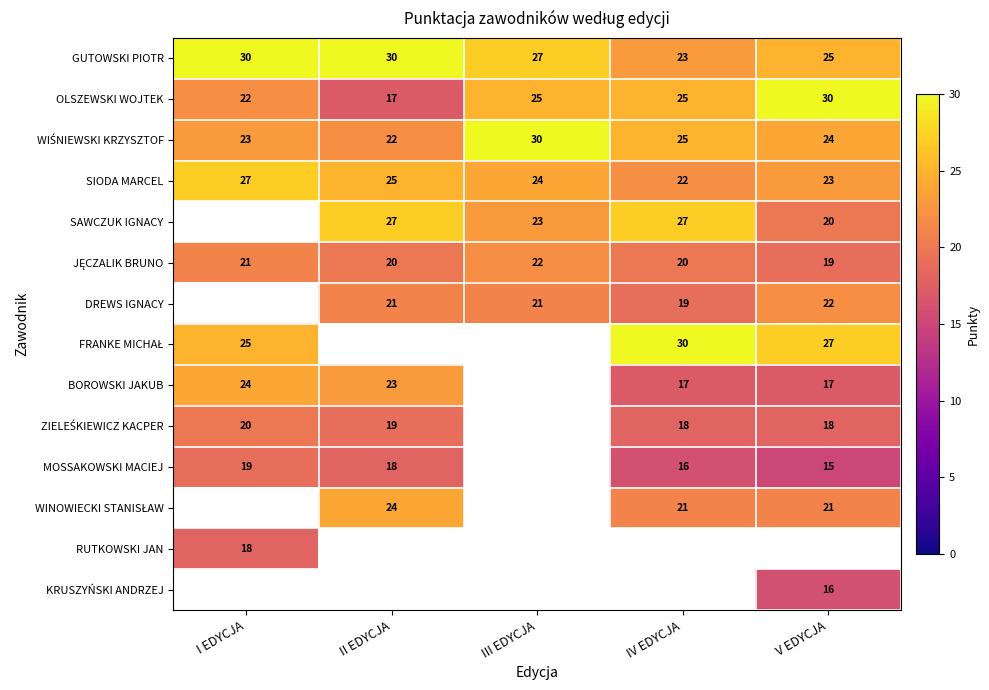

Which category has the highest value in the OLSZEWSKI WOJTEK series?

V EDYCJA